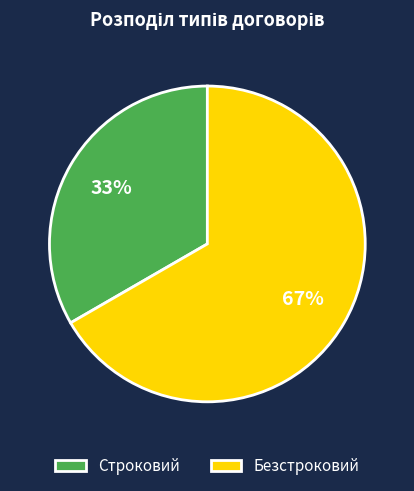

How many slices are in this pie chart?

2